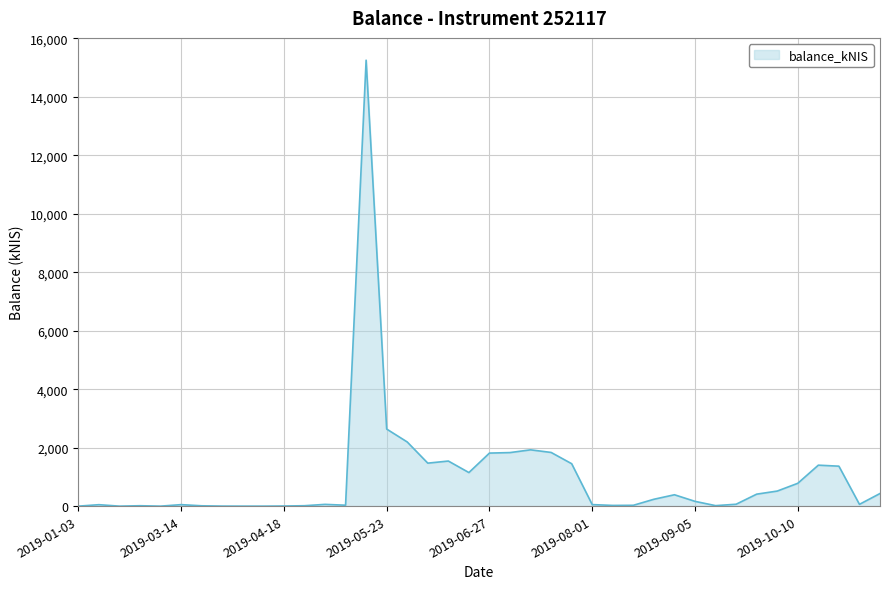

Where is the data nearest to the value 7625?

2019-05-23